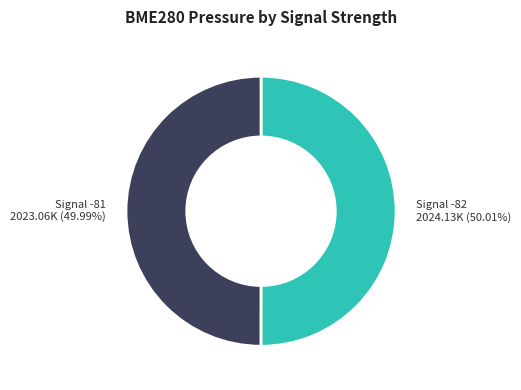

Is there a majority slice in this chart?

Yes